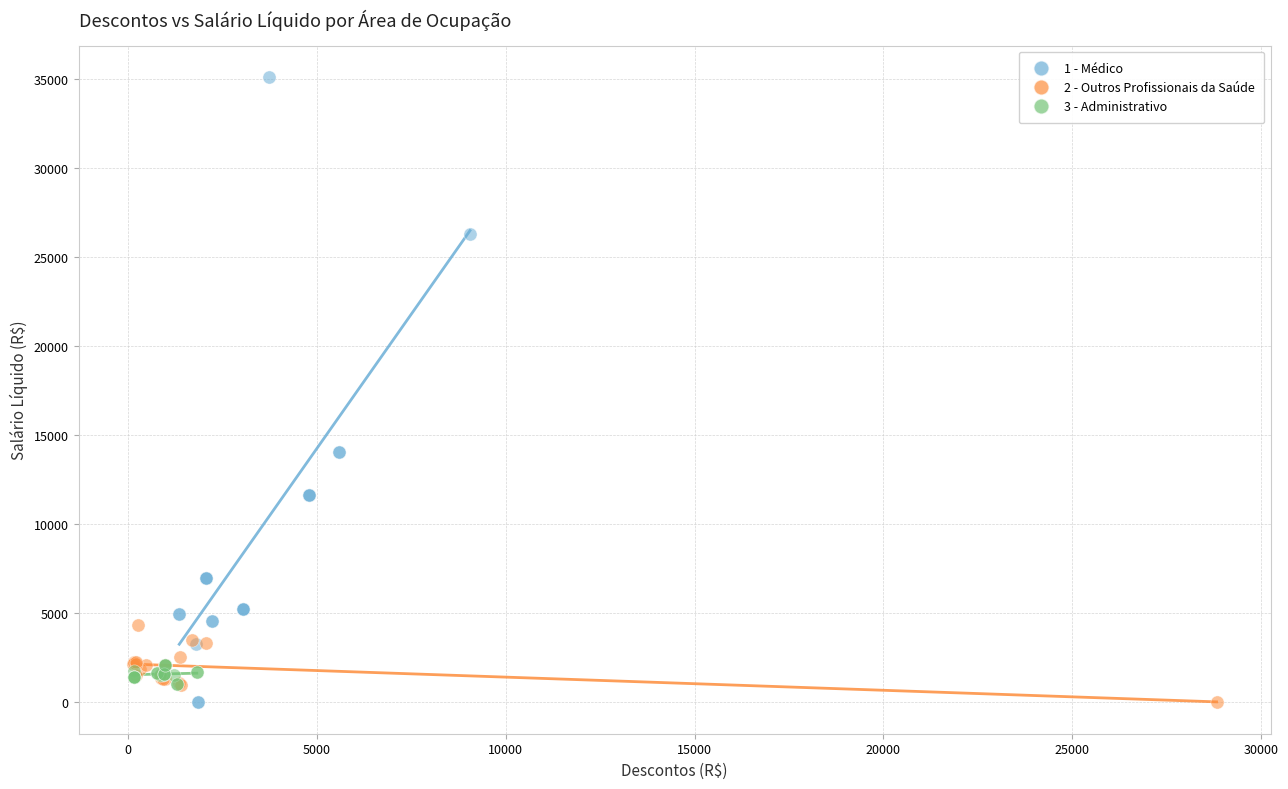

Which series contains the highest Y value?

1 - Médico